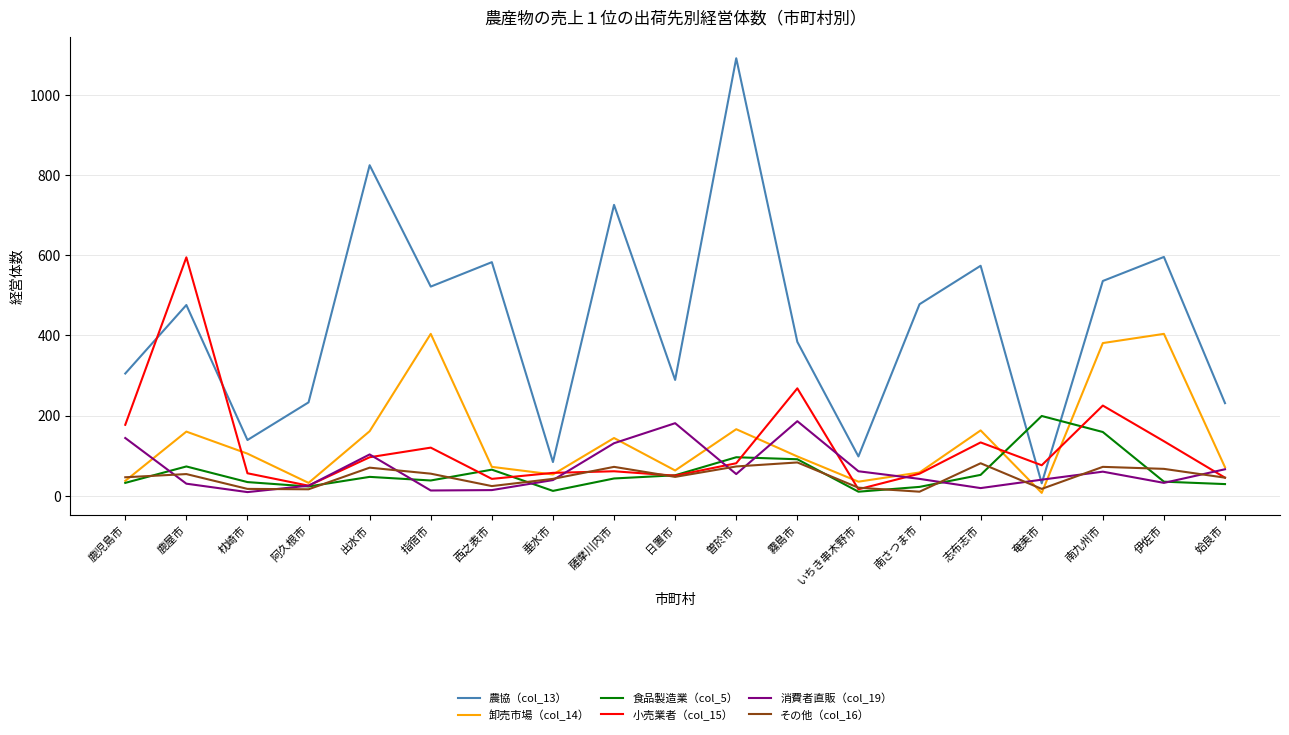

Which series has the widest spread of values?

農協（col_13）